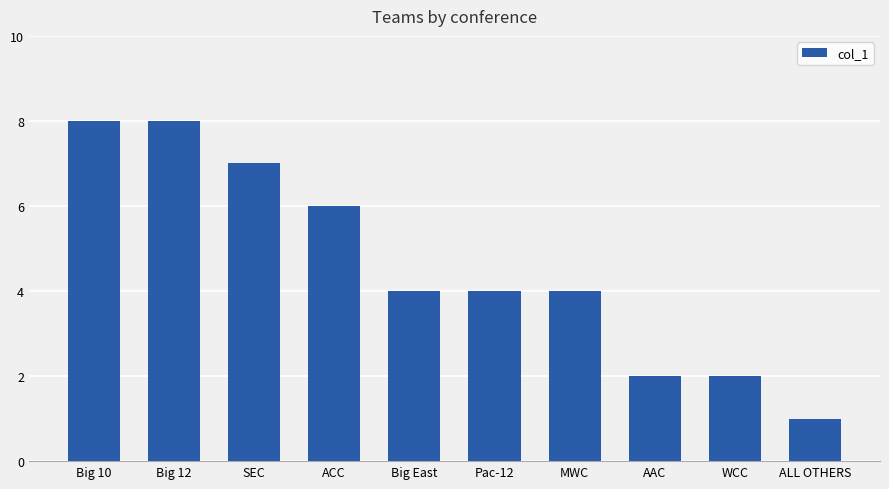

Are the bars horizontal?

No